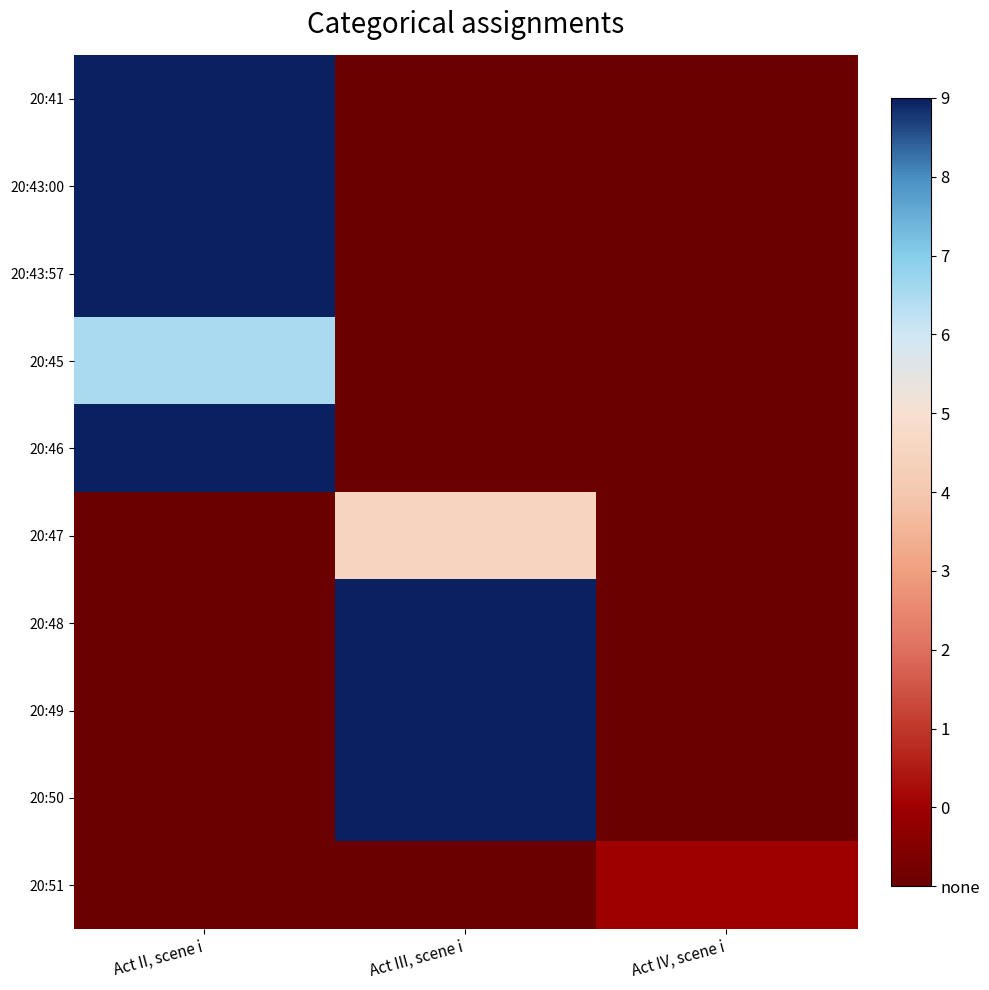

Reading left to right, transcribe all the data shown in this chart.

20:41: Act II, scene i=9.0	Act III, scene i=-1.0	Act IV, scene i=-1.0
20:43:00: Act II, scene i=9.0	Act III, scene i=-1.0	Act IV, scene i=-1.0
20:43:57: Act II, scene i=9.0	Act III, scene i=-1.0	Act IV, scene i=-1.0
20:45: Act II, scene i=6.5	Act III, scene i=-1.0	Act IV, scene i=-1.0
20:46: Act II, scene i=9.0	Act III, scene i=-1.0	Act IV, scene i=-1.0
20:47: Act II, scene i=-1.0	Act III, scene i=4.5	Act IV, scene i=-1.0
20:48: Act II, scene i=-1.0	Act III, scene i=9.0	Act IV, scene i=-1.0
20:49: Act II, scene i=-1.0	Act III, scene i=9.0	Act IV, scene i=-1.0
20:50: Act II, scene i=-1.0	Act III, scene i=9.0	Act IV, scene i=-1.0
20:51: Act II, scene i=-1.0	Act III, scene i=-1.0	Act IV, scene i=0.0